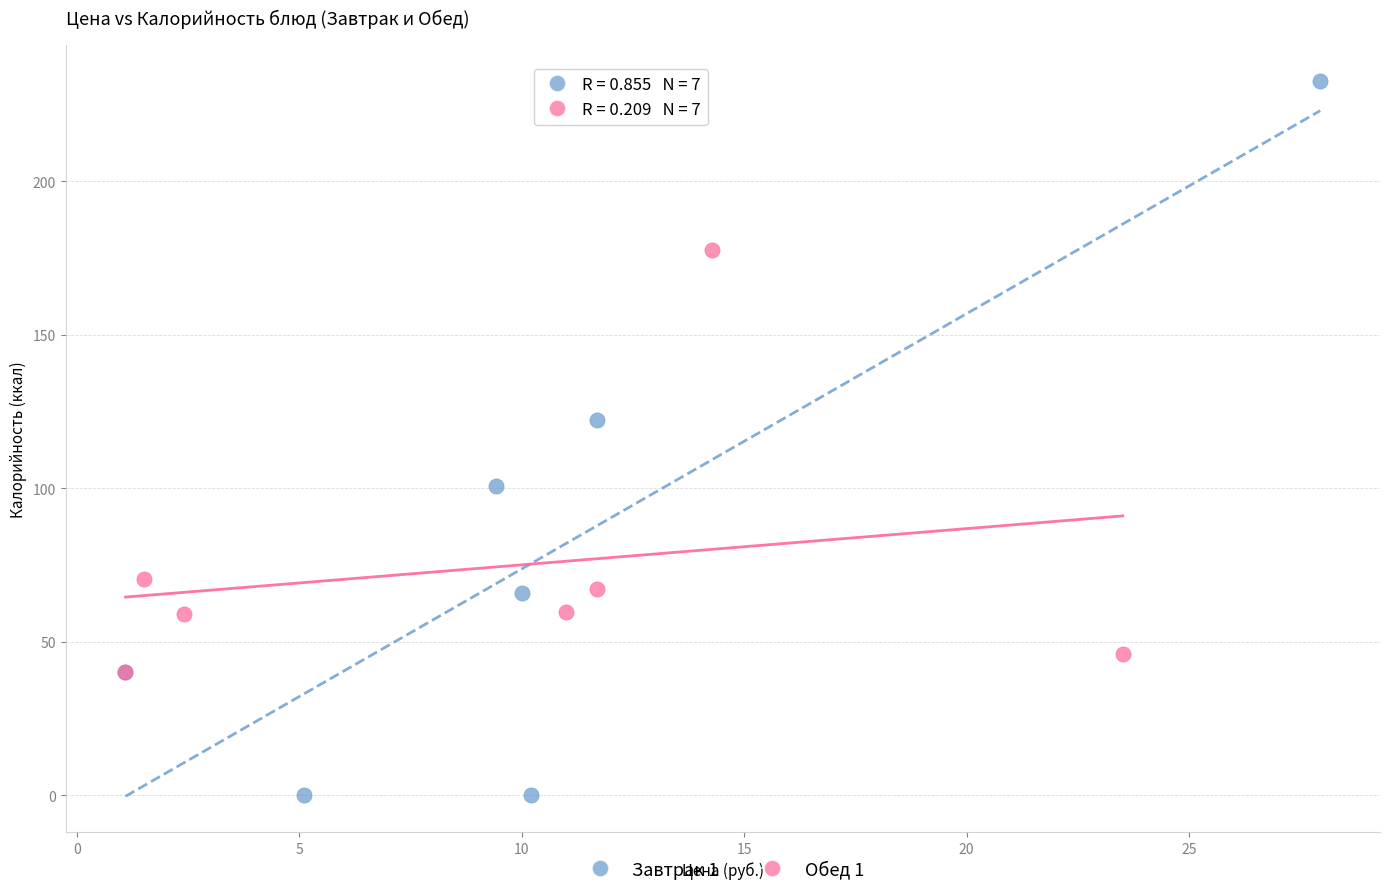

Which series reaches the maximum Y coordinate?

Завтрак 1